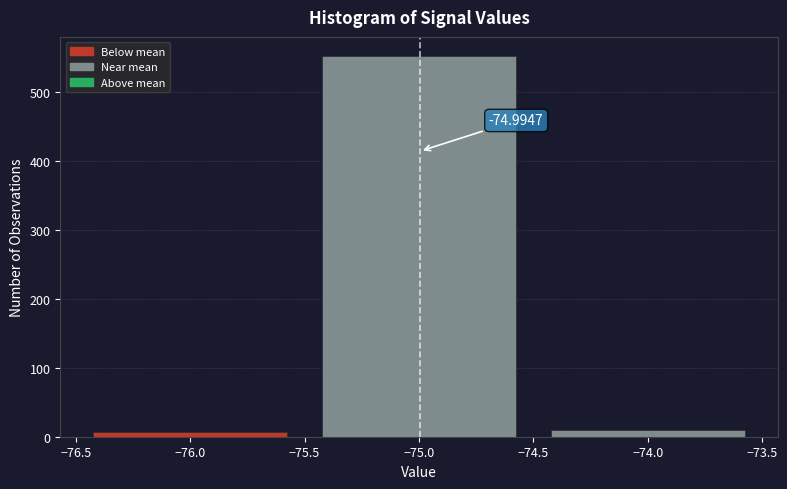

Which range on the x-axis has the tallest bar?

-75.5 to -74.5